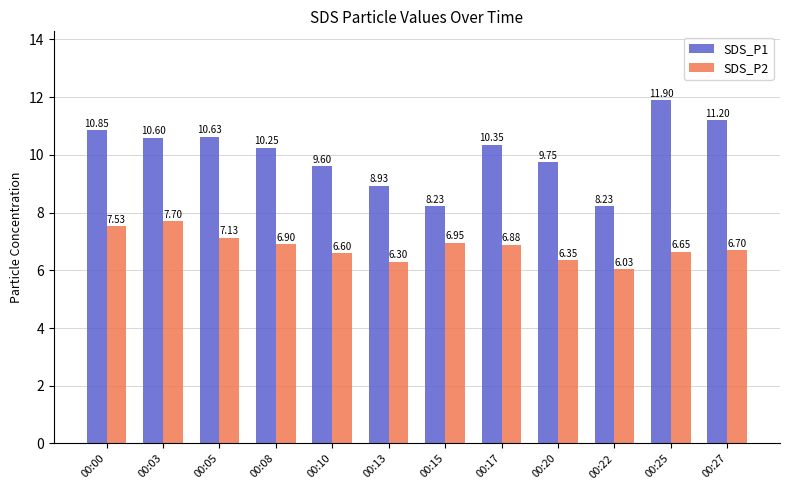

How many values in the SDS_P1 series are below 10?

5